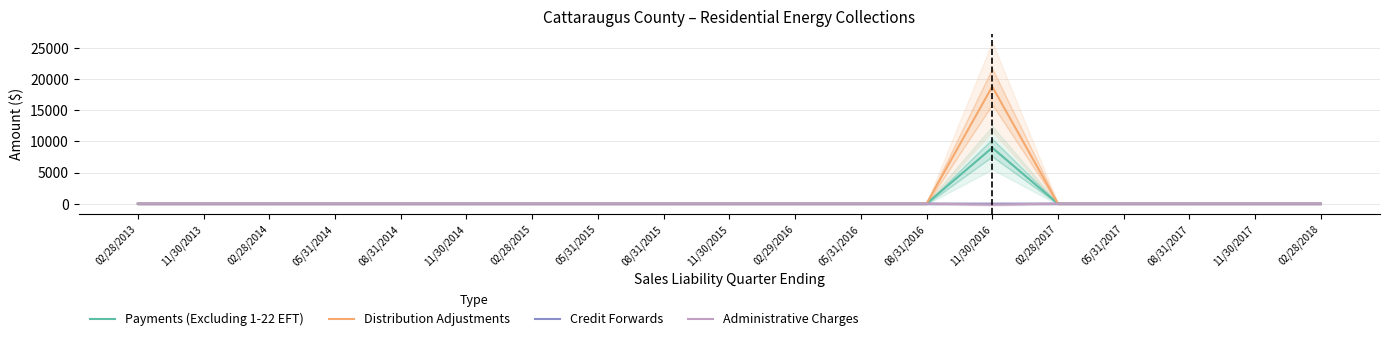

True or false: Credit Forwards has a value of -3.3 at 02/28/2013.

False